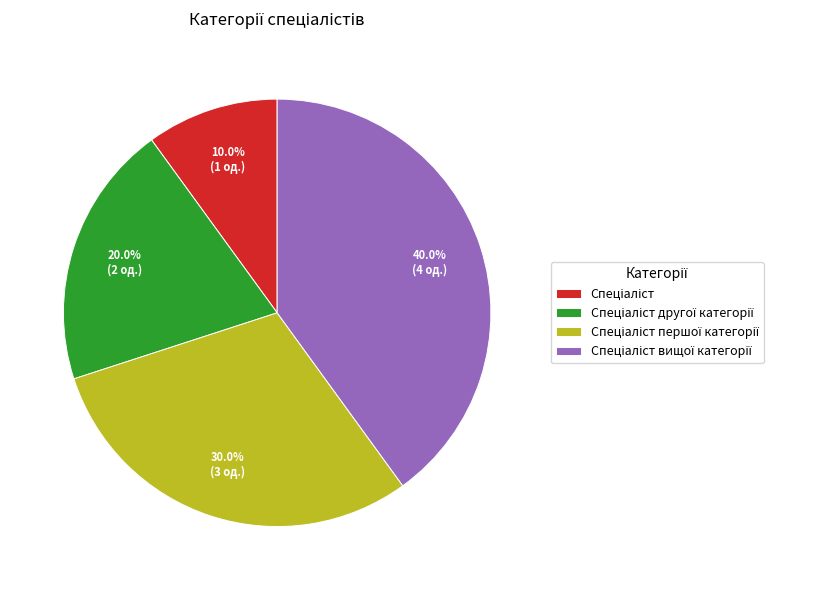

Does any single category account for the majority?

No